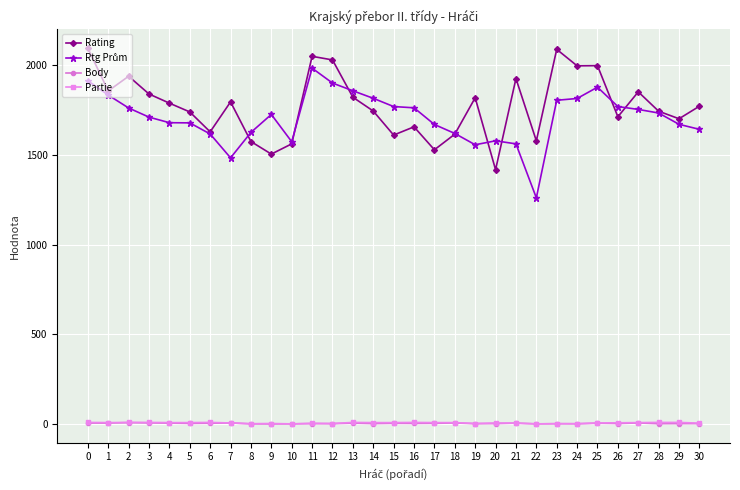

What is the sum of the Body values at 18 and 11?

8.5